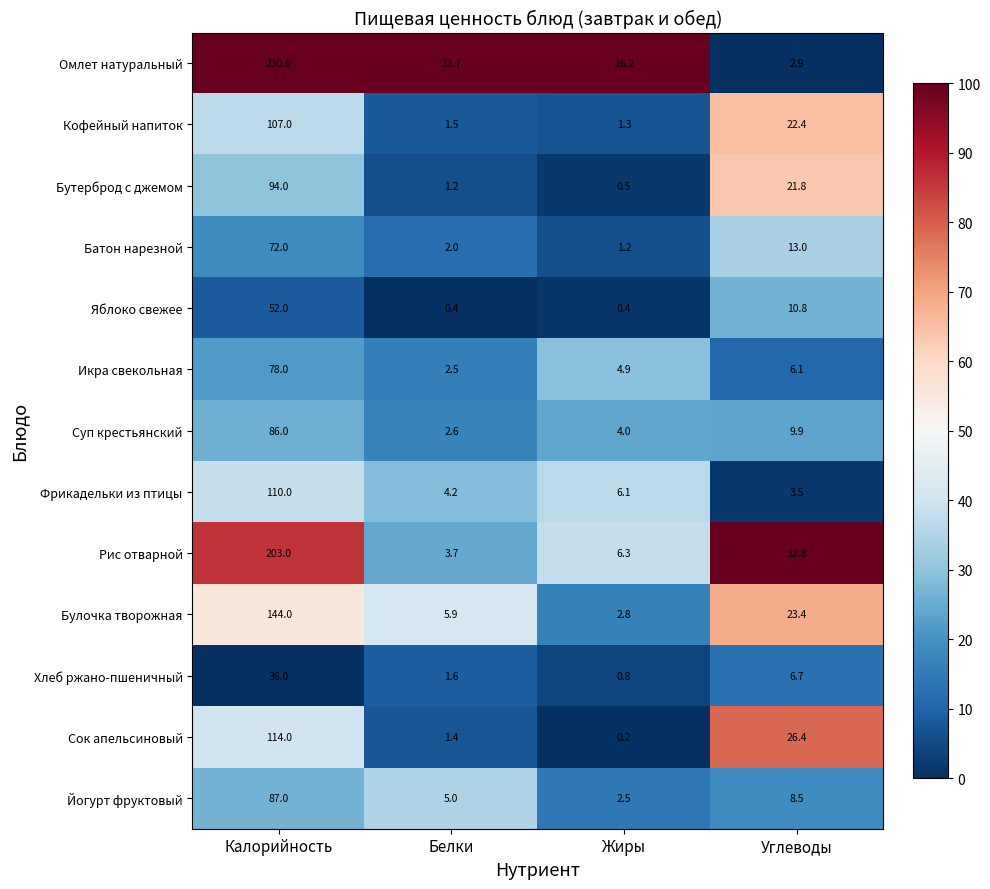

What is the difference between the highest and lowest values at Белки?

13.3